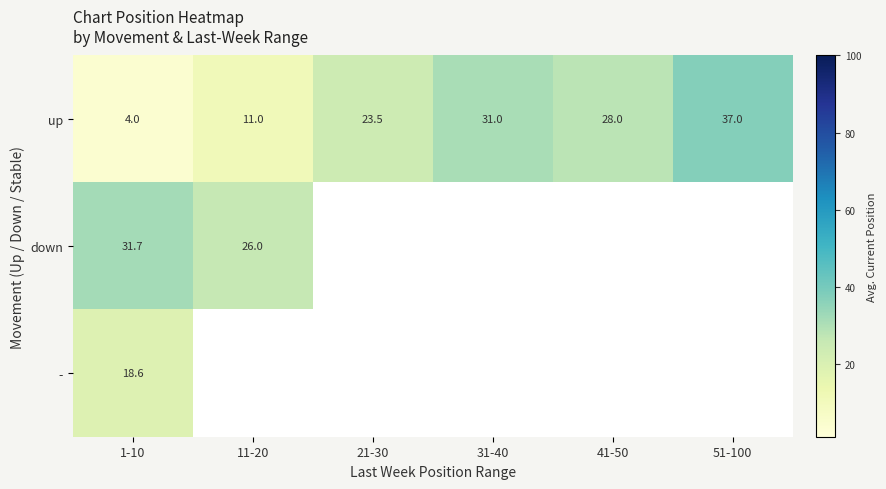

Rank the series at 1-10 from lowest to highest value.

up, -, down